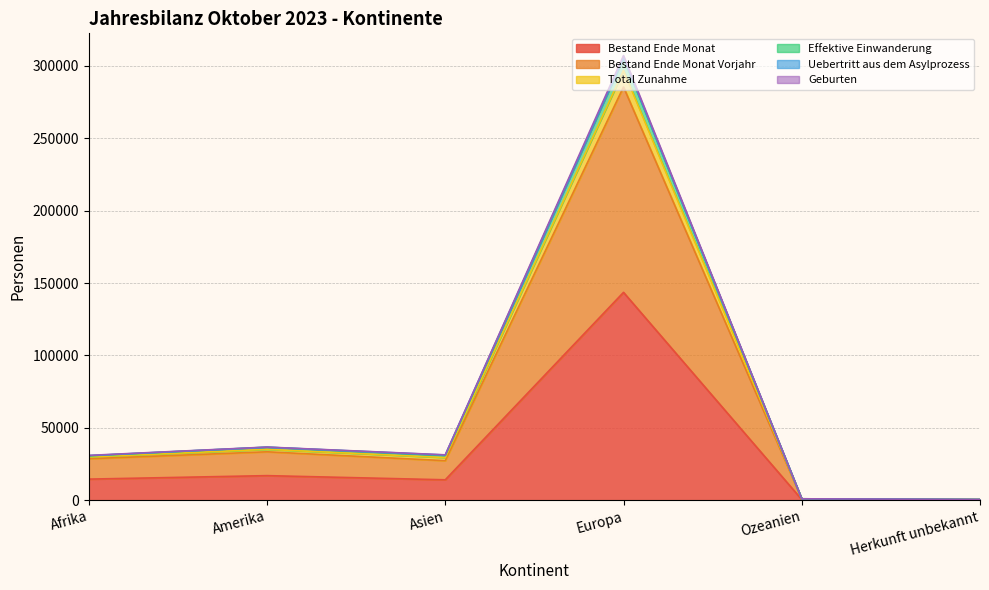

Is it true that Effektive Einwanderung equals 9241 at Asien?

False